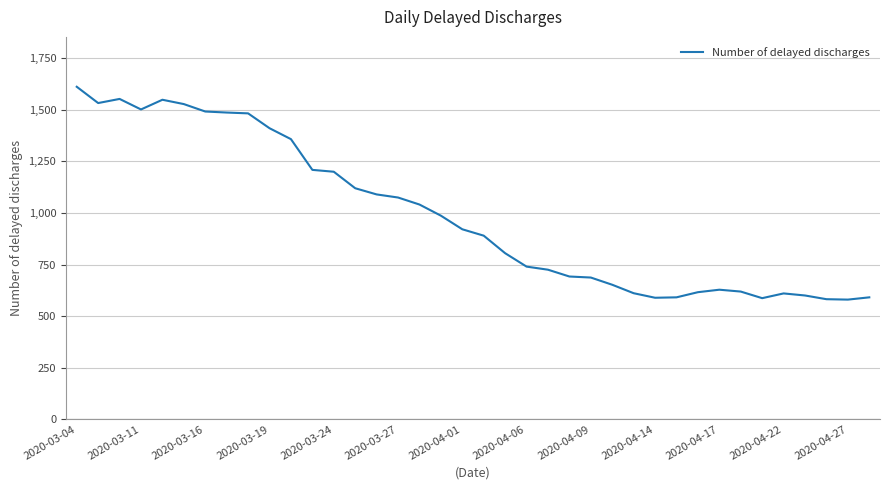

What is the minimum value shown in the chart?

580